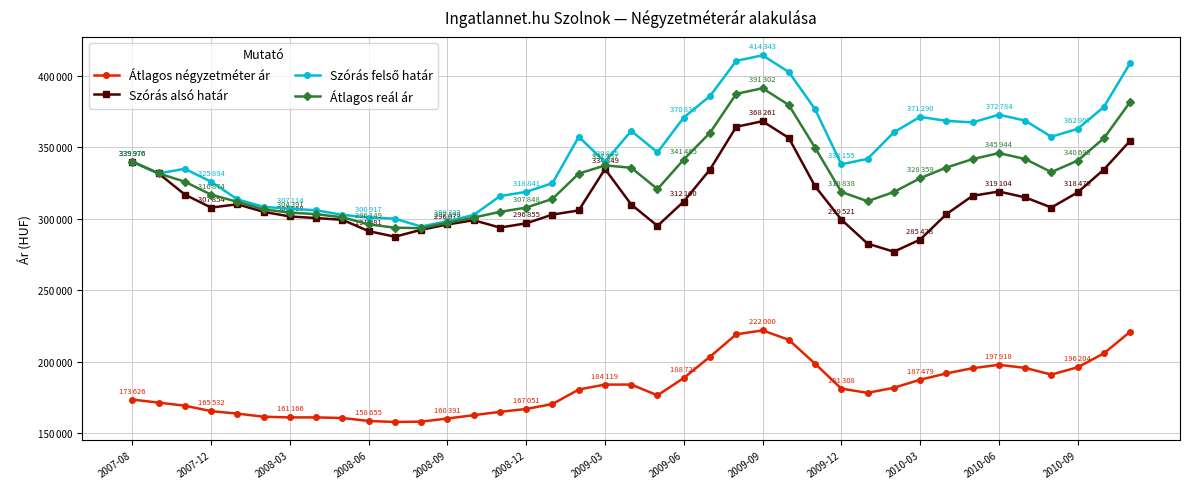

Does the chart have visible grid lines?

Yes